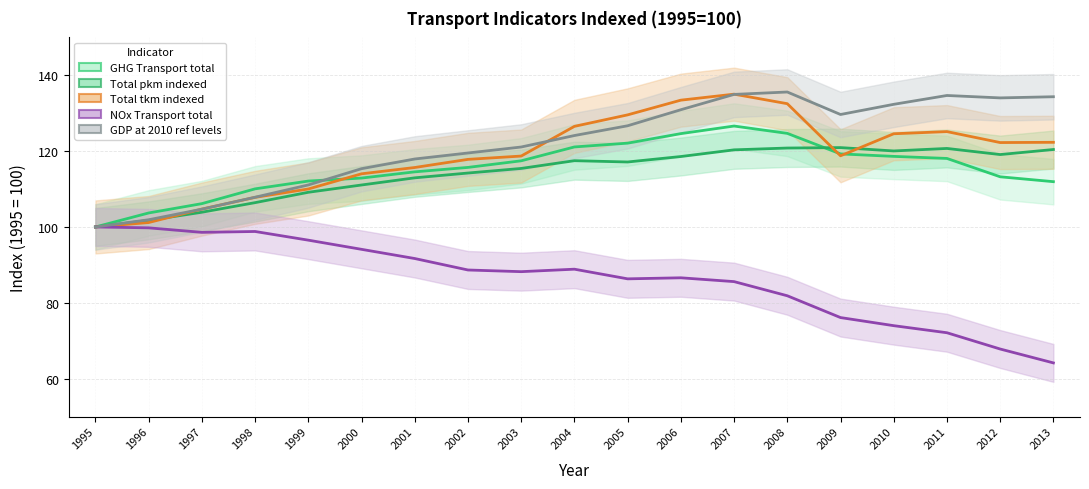

Is it true that Total tkm indexed equals 186.5 at 1997?

False